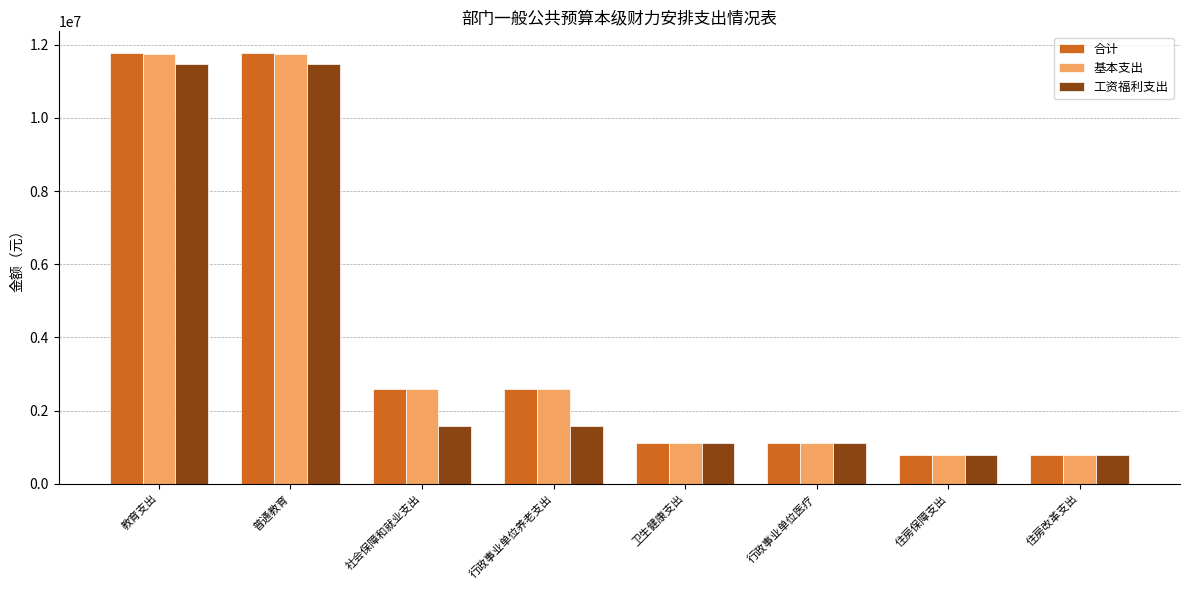

Is the value of 基本支出 at 社会保障和就业支出 greater than the value of 合计 at 卫生健康支出?

Yes